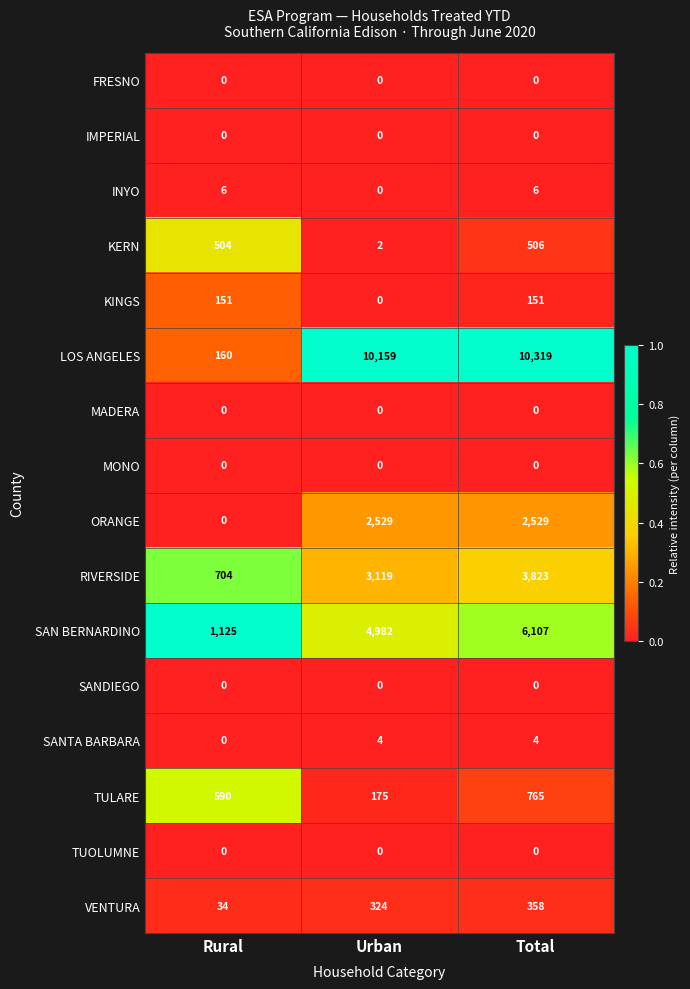

How many distinct data groups are displayed?

16